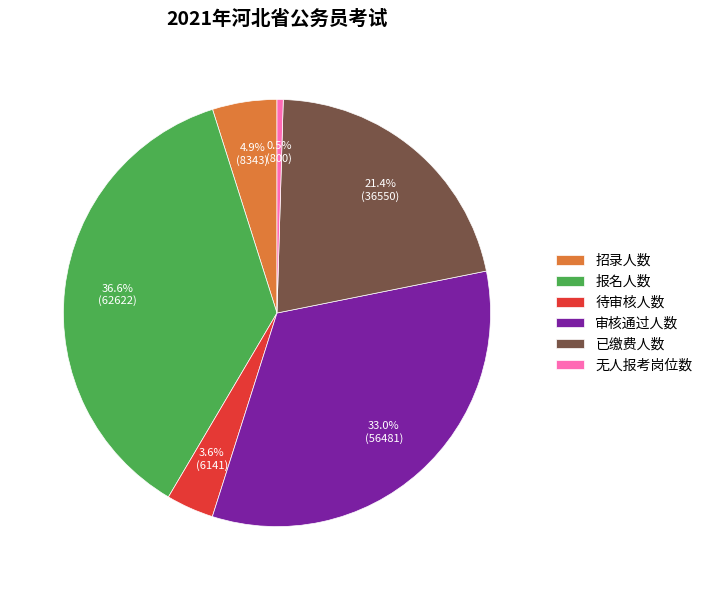

To the nearest percent, what is the average slice percentage?

17%